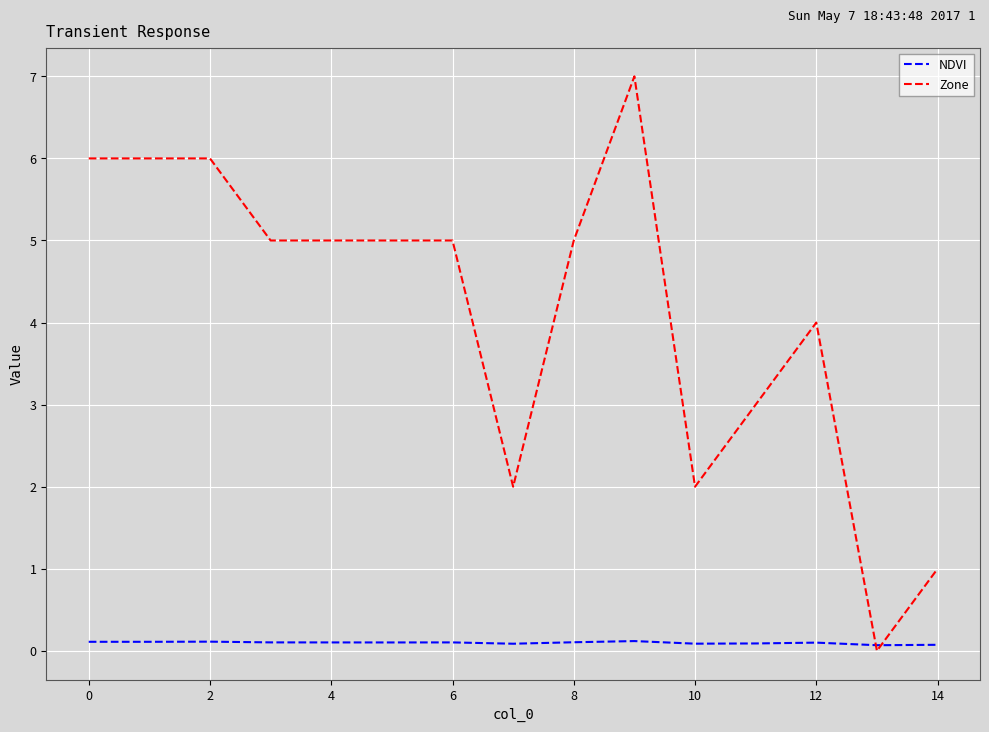

How many distinct data groups are displayed?

2